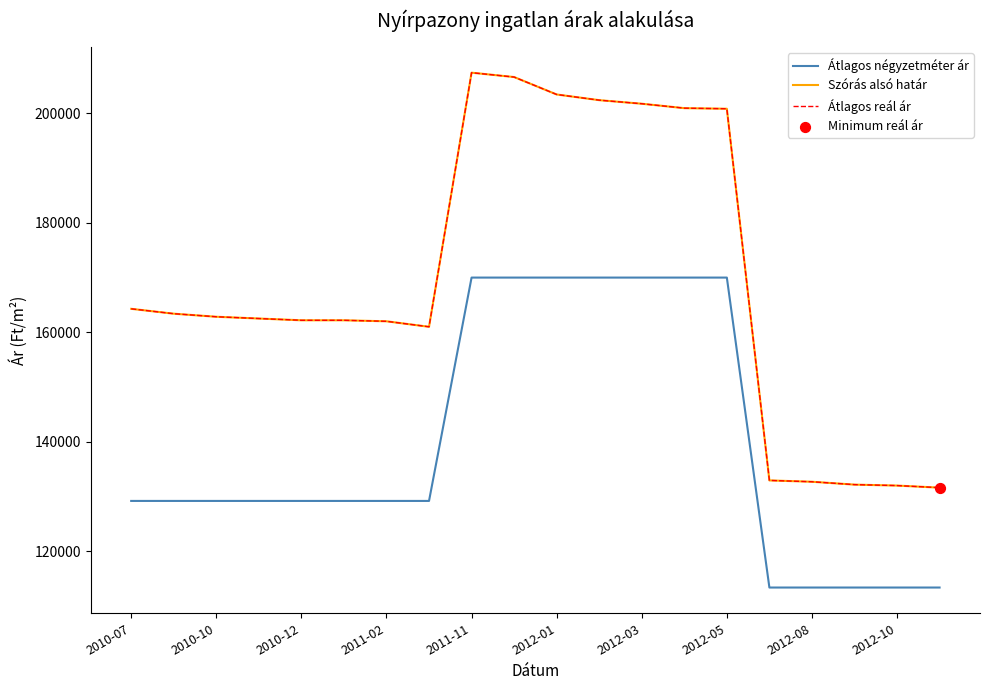

Which series has the largest total across all categories?

Szórás alsó határ